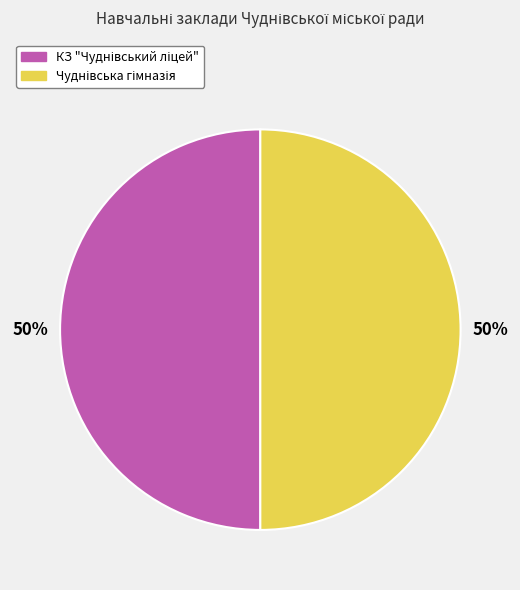

To the nearest percent, what is the average slice percentage?

50%